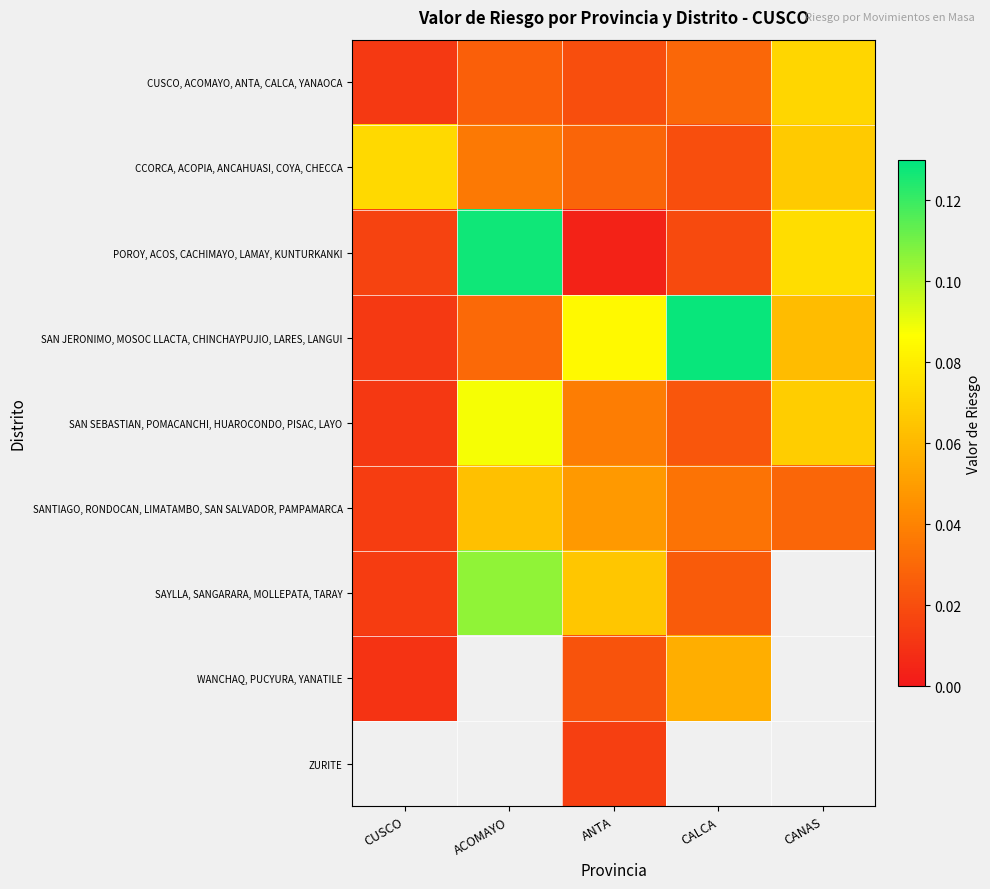

Is it true that SAN SEBASTIAN, POMACANCHI, HUAROCONDO, PISAC, LAYO equals 0.0 at CALCA?

True